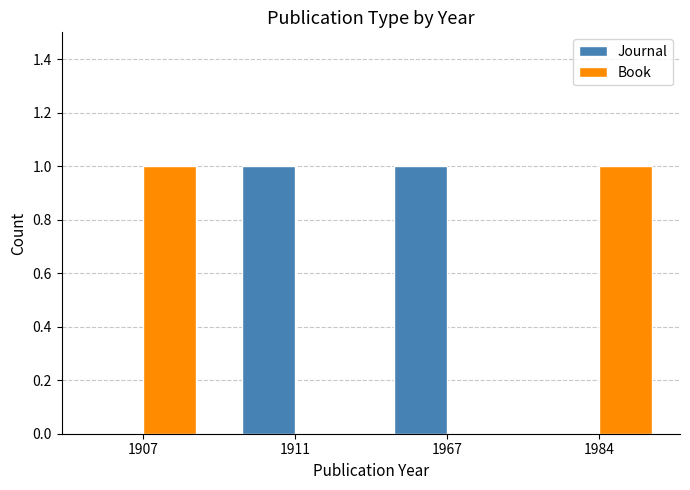

Is the value of Book at 1907 greater than the value of Journal at 1984?

Yes